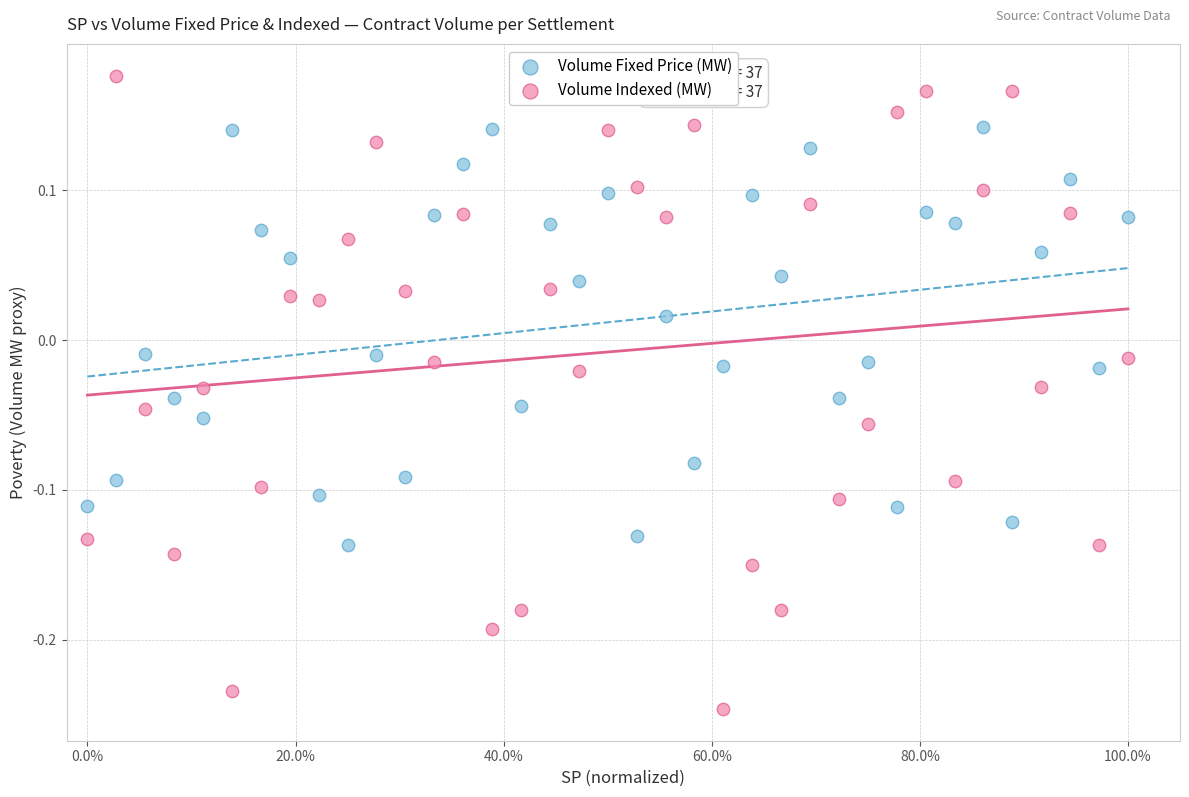

Which series contains the highest Y value?

Volume Indexed (MW)